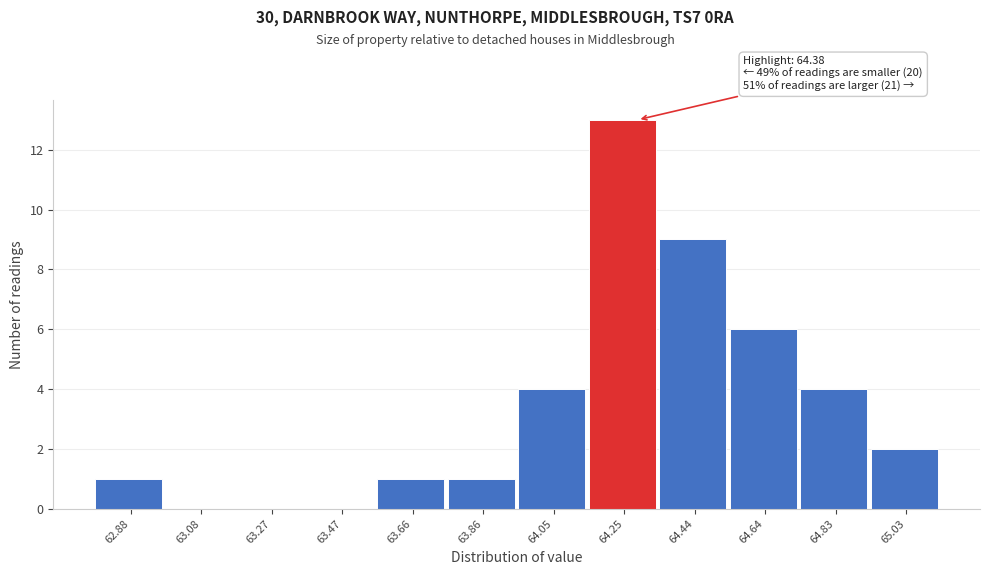

Reading right to left, extract all data points from this chart.

65.03=2	64.83=4	64.64=6	64.44=9	64.25=13	64.05=4	63.86=1	63.66=1	63.47=0	63.27=0	63.08=0	62.88=1